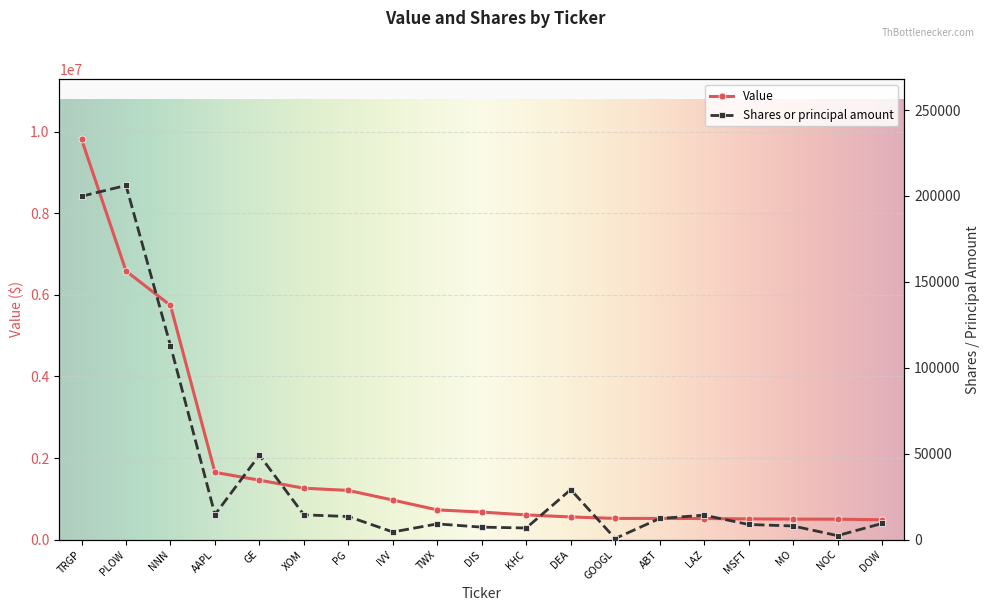

True or false: Shares or principal amount and Value cross at least once.

False